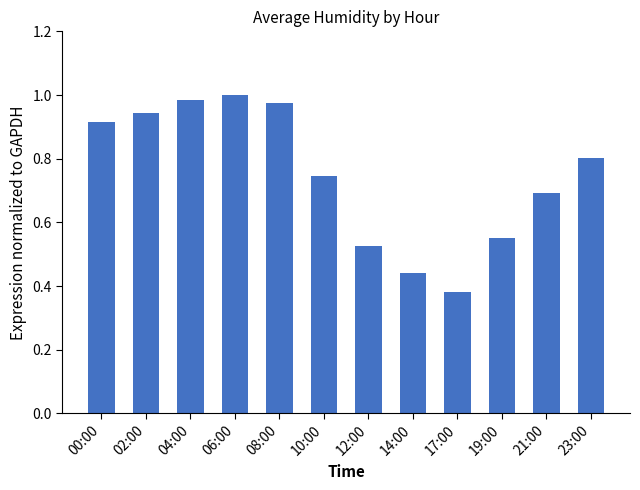

Is it true that the value at 21:00 is 0.3?

False